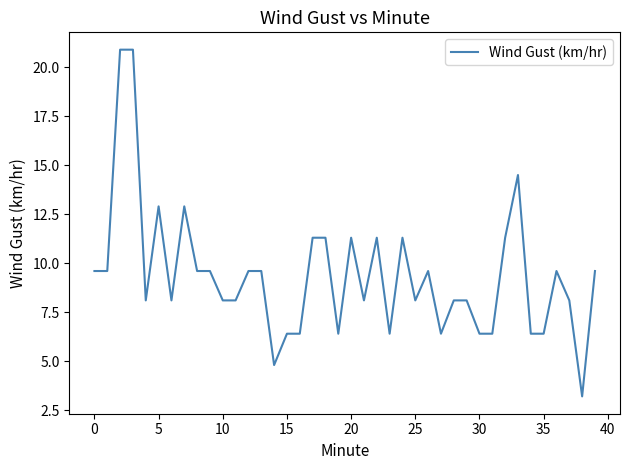

What is the greatest value displayed?

20.9